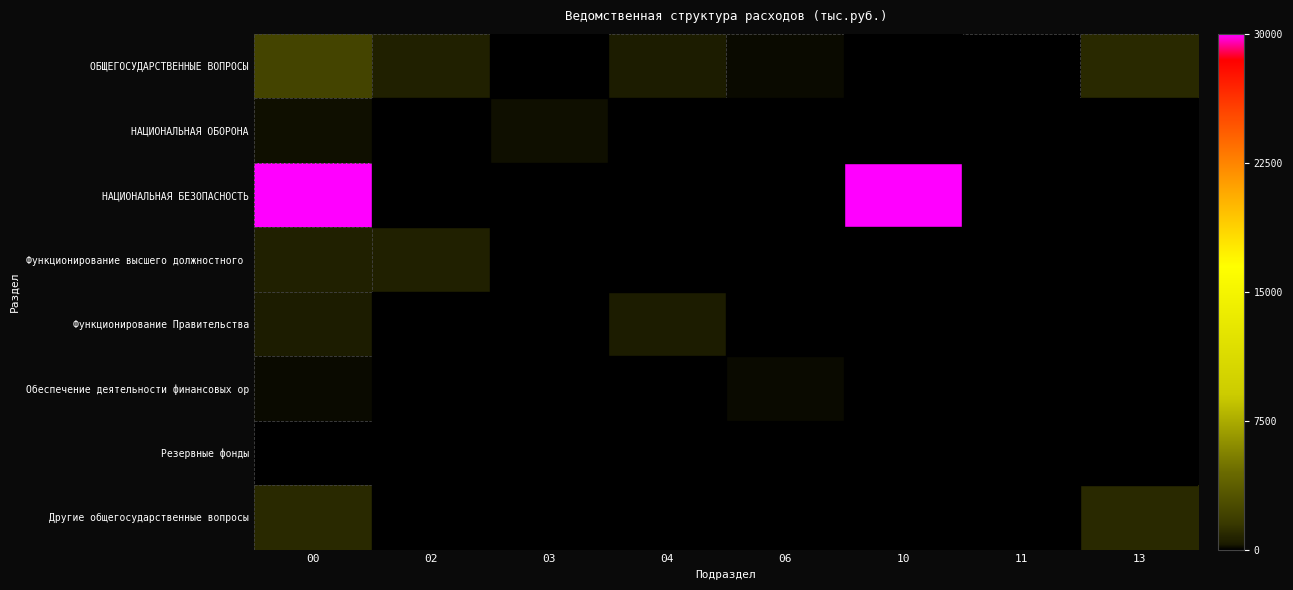

Count the number of data series in this chart.

8